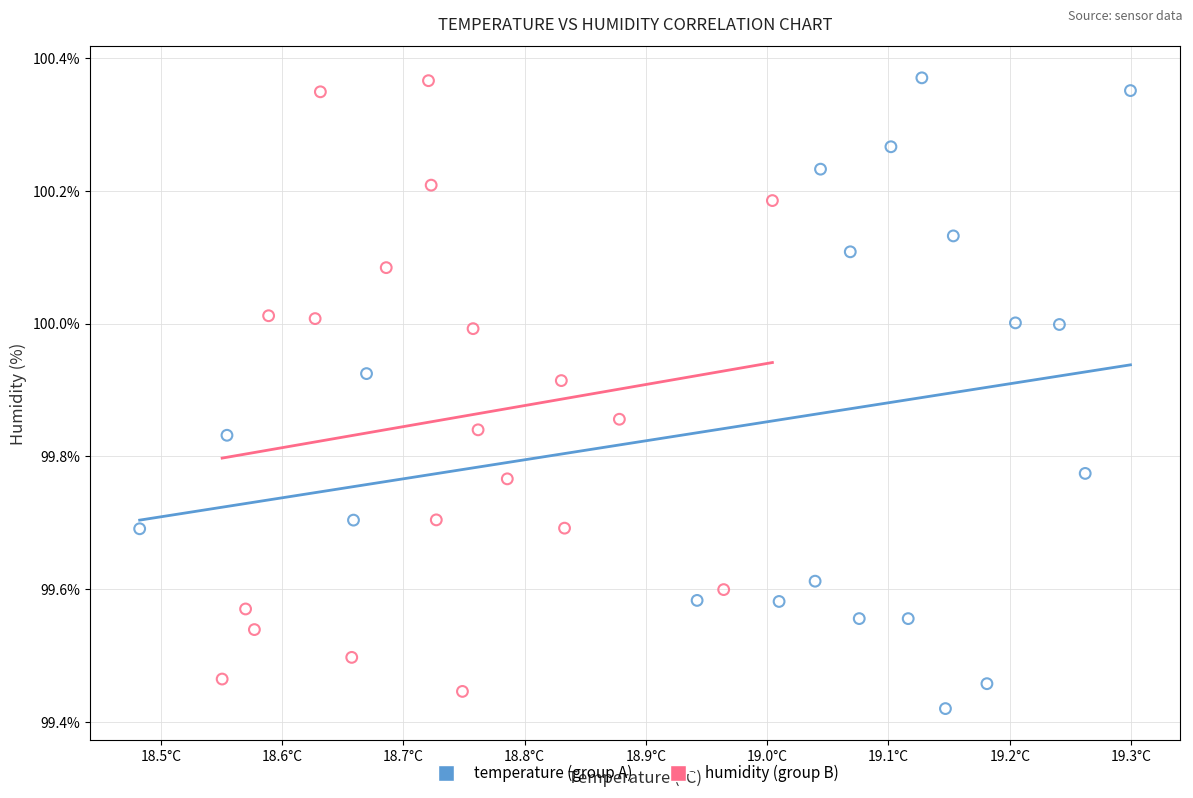

What are all the series names shown in the legend?

temperature (group A), humidity (group B)